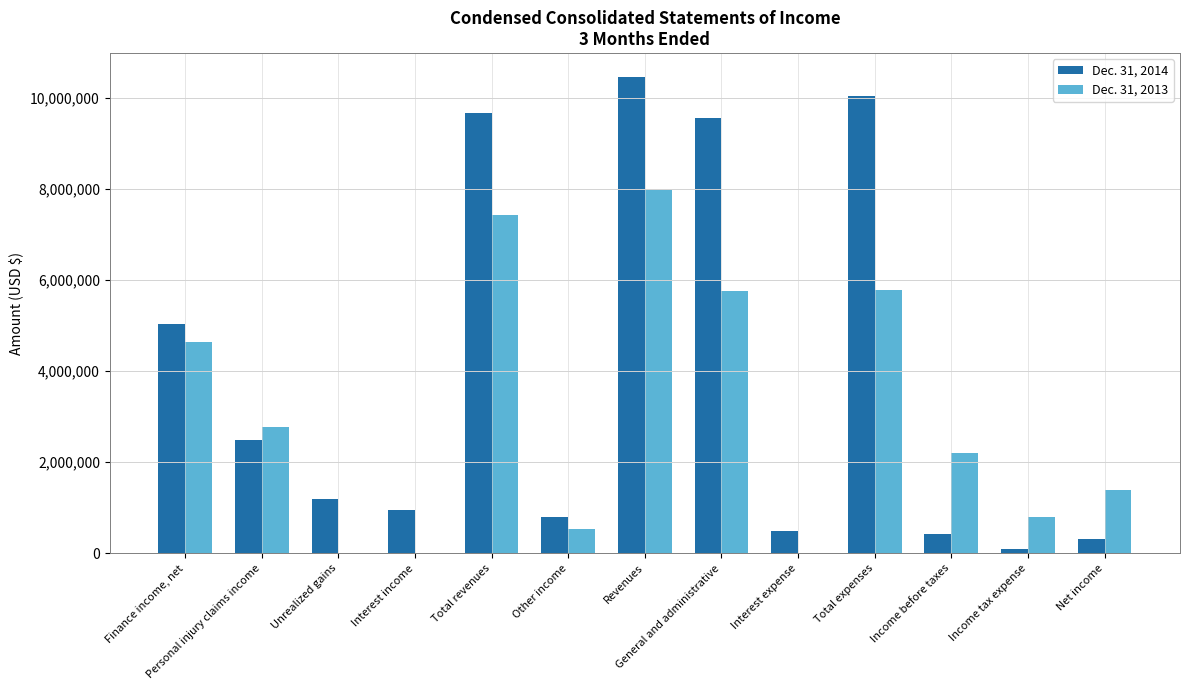

What is the greatest value displayed?

10462000